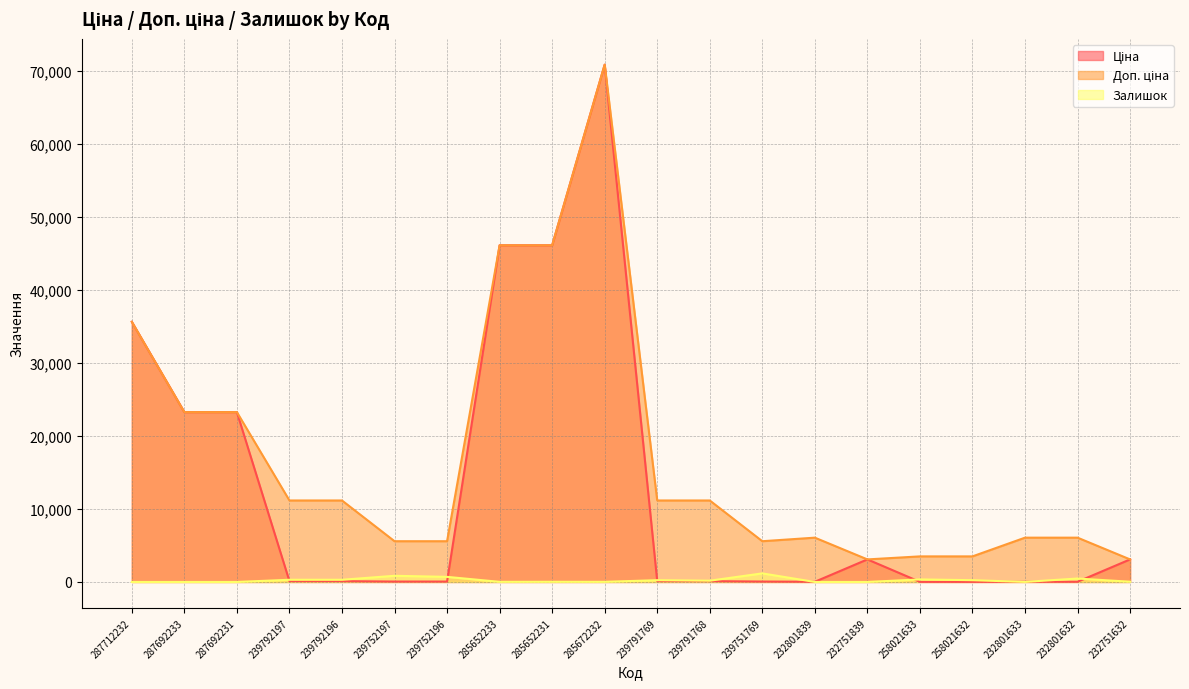

How many lines are shown in the chart?

3